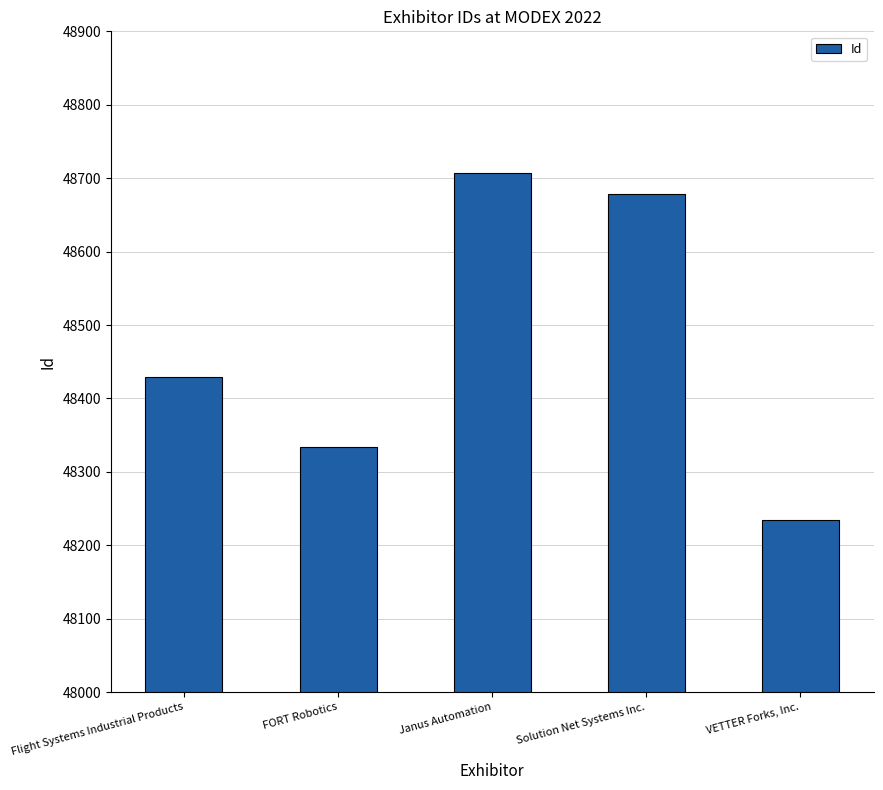

Reading left to right, extract all data points from this chart.

Flight Systems Industrial Products=48429	FORT Robotics=48334	Janus Automation=48707	Solution Net Systems Inc.=48678	VETTER Forks, Inc.=48234